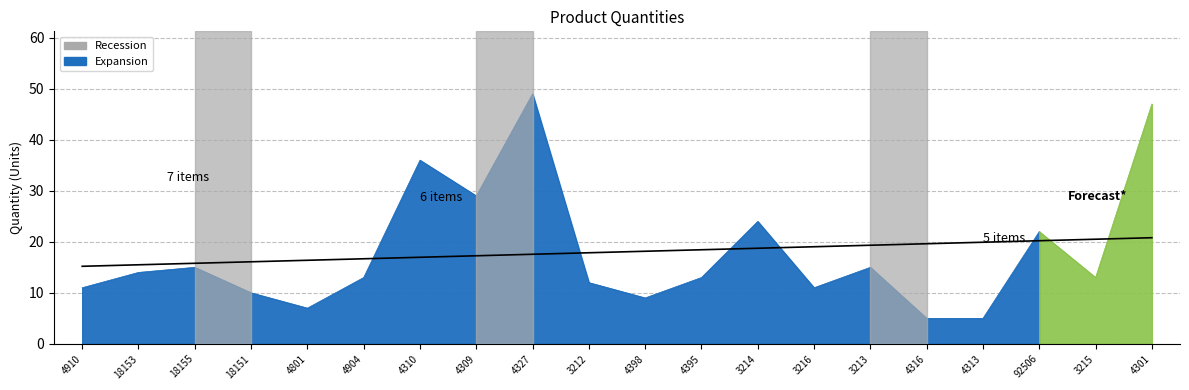

Which has a higher value, 4316 or 3215?

3215